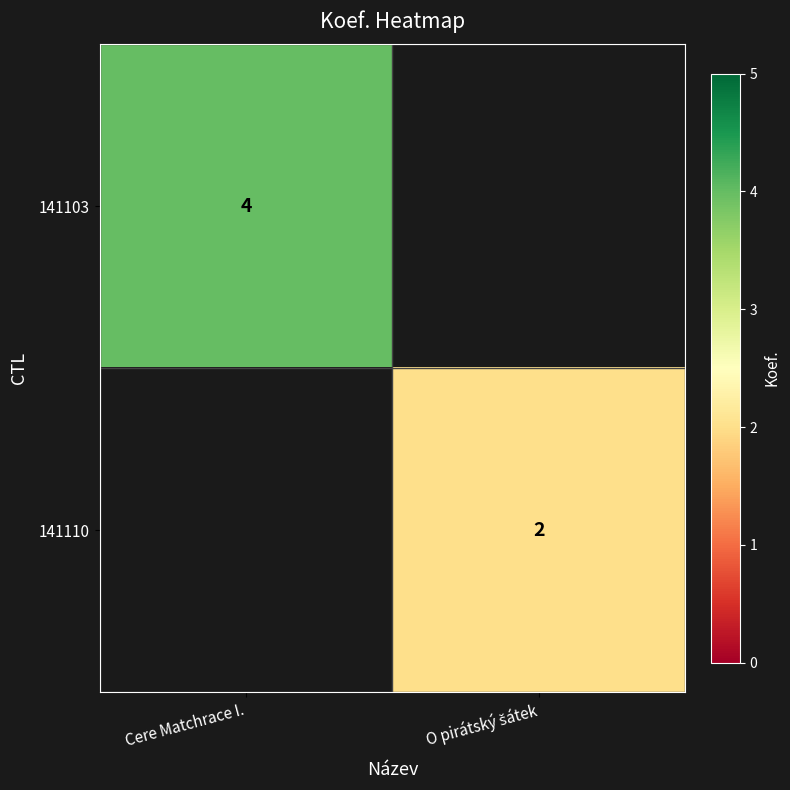

Is it true that 141103 equals 1 at Cere Matchrace I.?

False